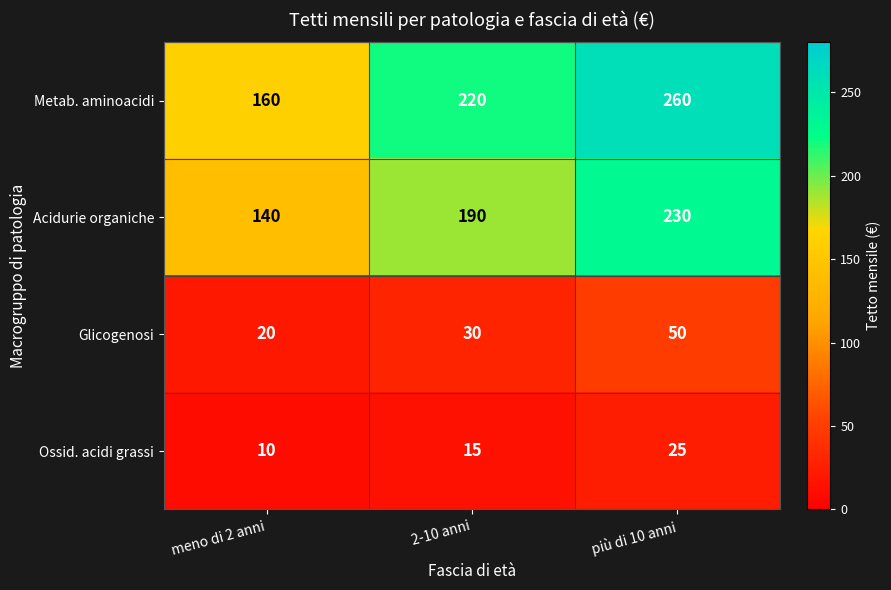

At how many categories does at least one series exceed 178?

2